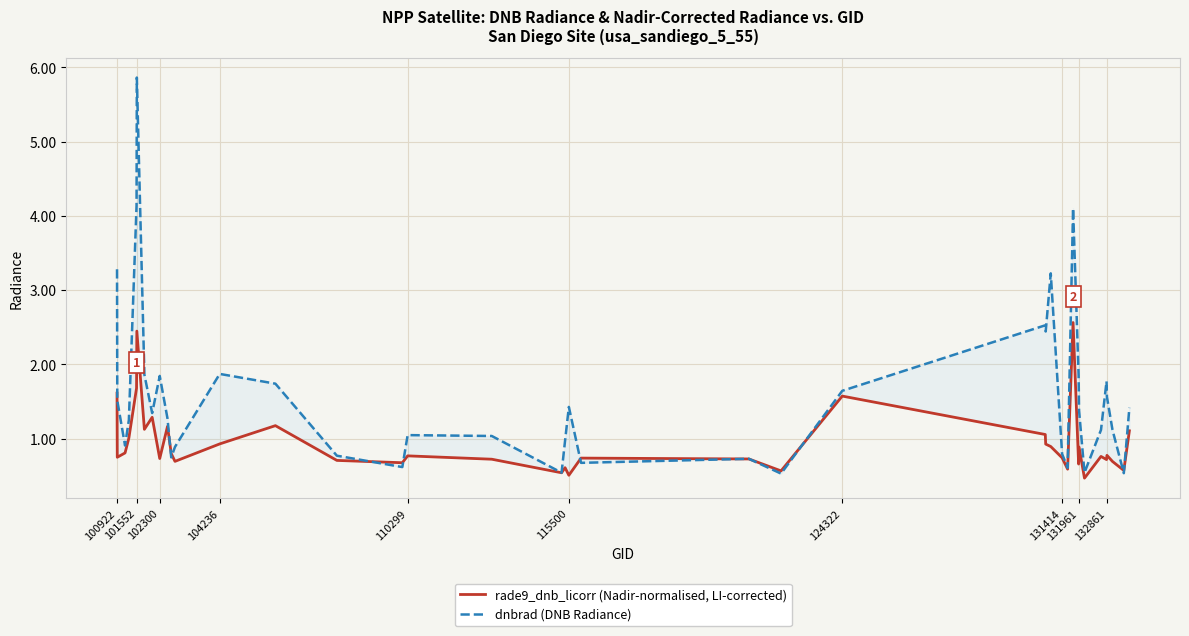

What is the average value of the dnbrad (DNB Radiance) series?

1.6